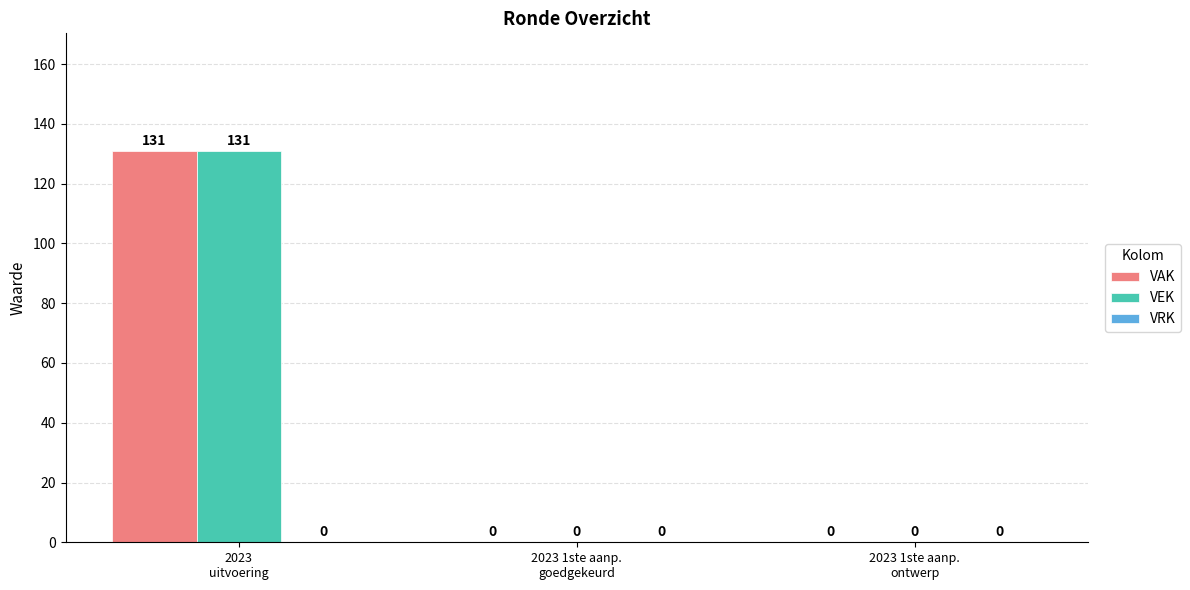

How many VAK values are between 0 and 131?

3